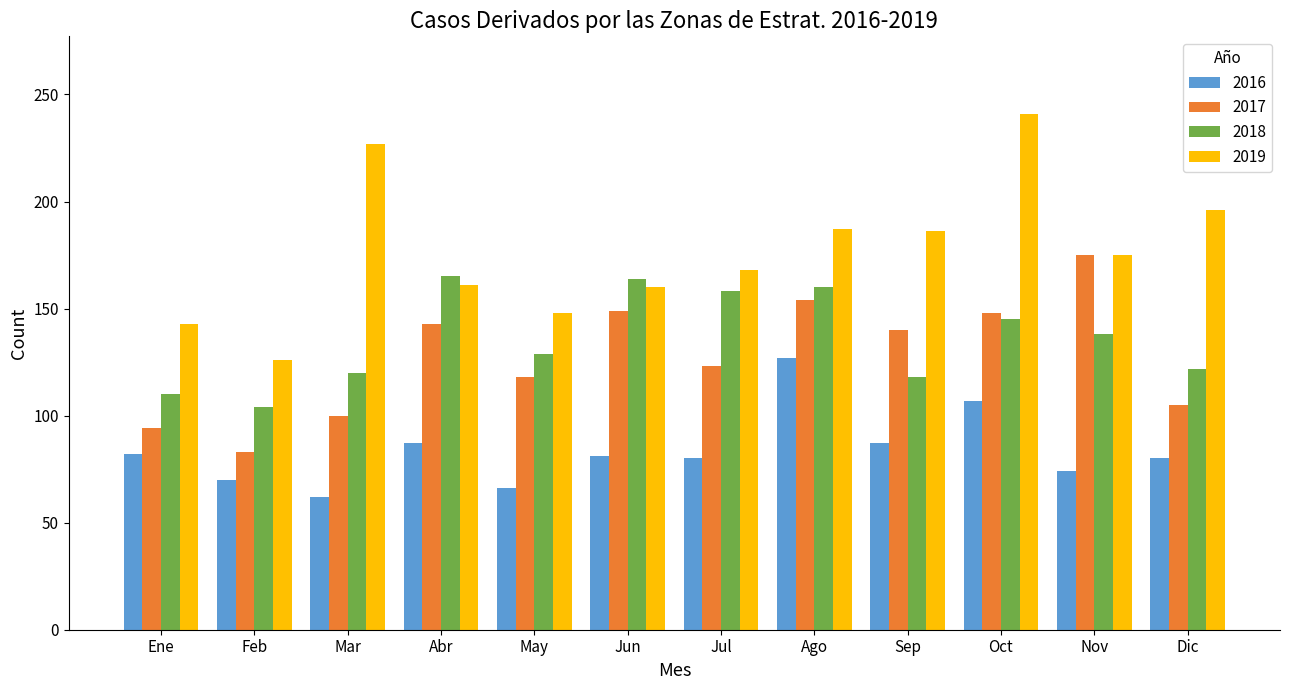

Which label corresponds to the largest value in the chart?

Oct